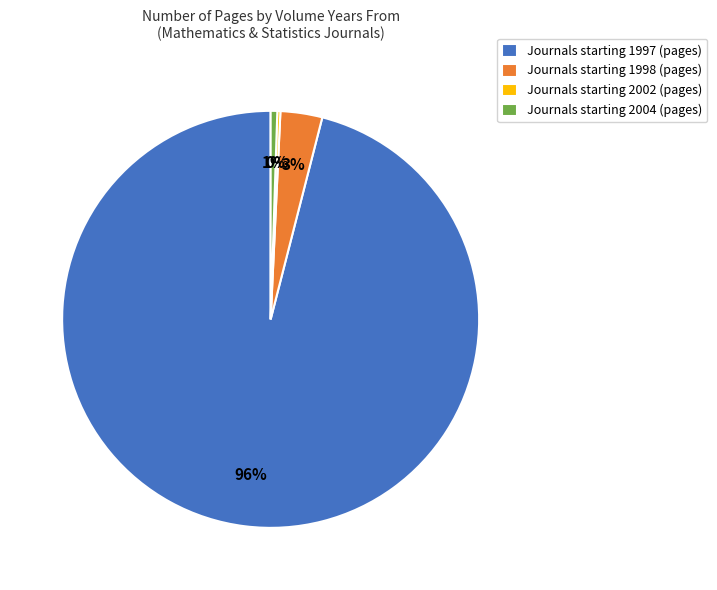

Which slice is the largest?

Journals starting 1997 (pages)